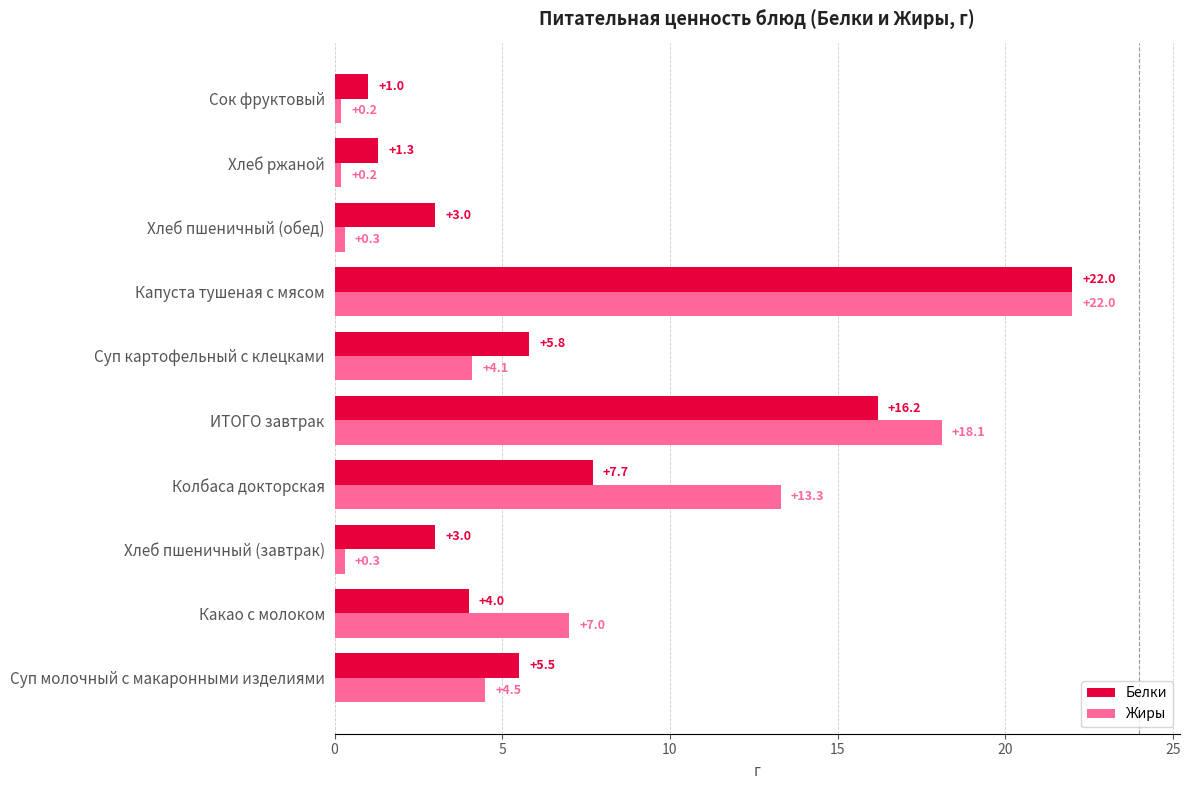

What is the average value of the Белки series?

7.0